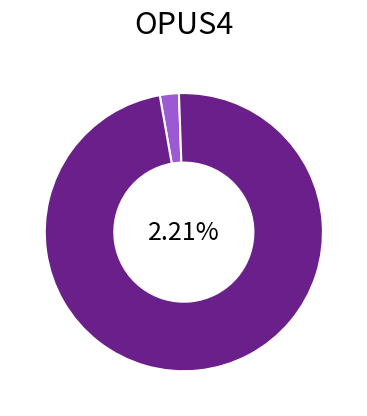

To the nearest percent, what is the difference between the OPUS4-46987 and OPUS4-47006 slice percentages?

96%